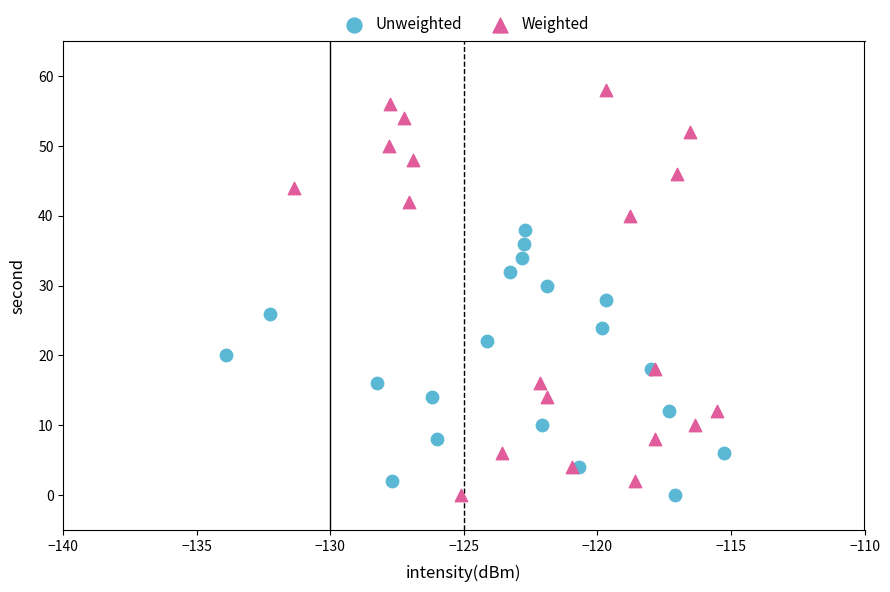

Which series reaches the maximum Y coordinate?

Weighted